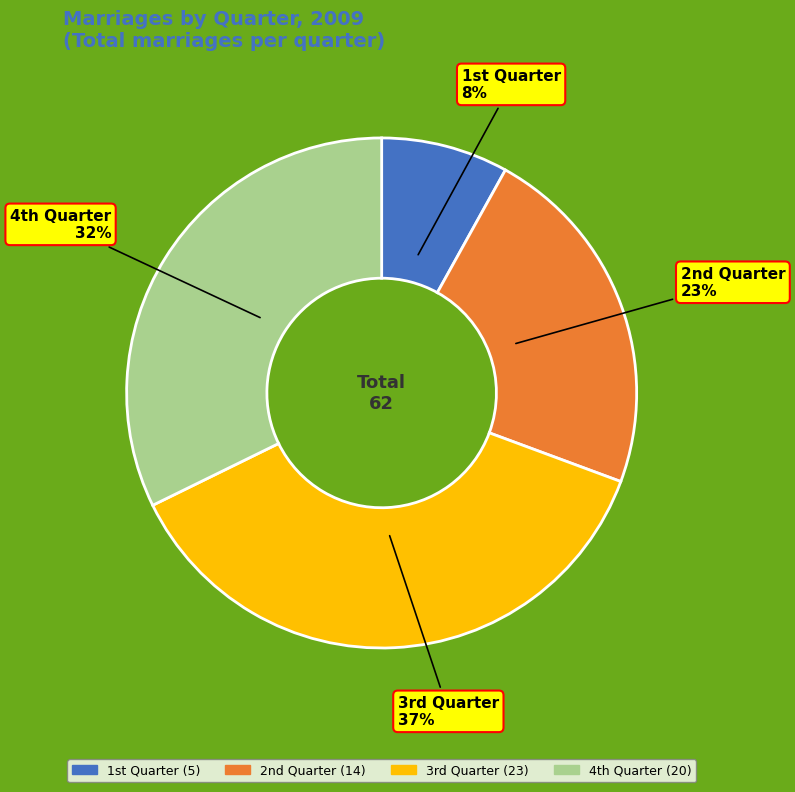

How many slices are in this pie chart?

4